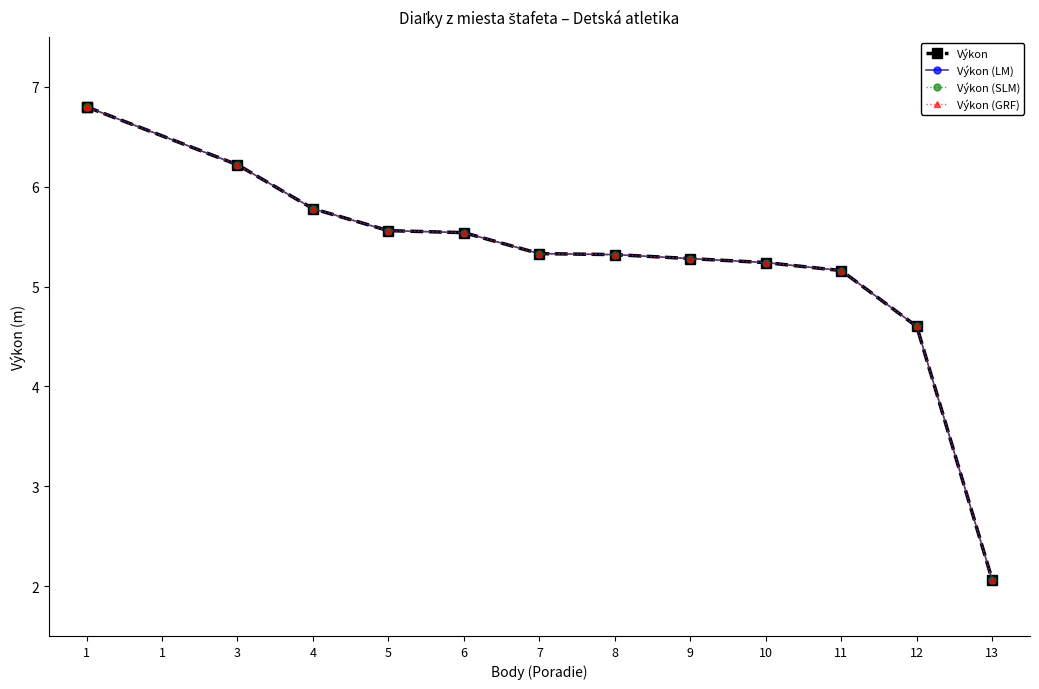

Reading right to left, extract all data points from this chart.

Výkon: 13=2.1	12=4.6	11=5.2	10=5.2	9=5.3	8=5.3	7=5.3	6=5.5	5=5.6	4=5.8	3=6.2	1=6.8	1=6.8
Výkon (LM): 13=2.1	12=4.6	11=5.2	10=5.2	9=5.3	8=5.3	7=5.3	6=5.5	5=5.6	4=5.8	3=6.2	1=6.8	1=6.8
Výkon (SLM): 13=2.1	12=4.6	11=5.2	10=5.2	9=5.3	8=5.3	7=5.3	6=5.5	5=5.6	4=5.8	3=6.2	1=6.8	1=6.8
Výkon (GRF): 13=2.1	12=4.6	11=5.2	10=5.2	9=5.3	8=5.3	7=5.3	6=5.5	5=5.6	4=5.8	3=6.2	1=6.8	1=6.8